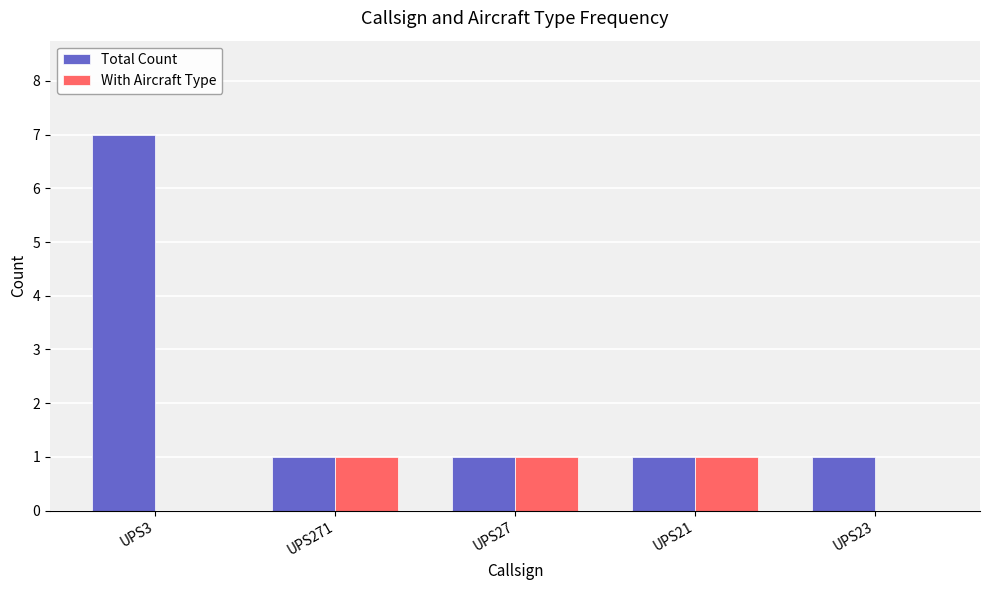

What is the greatest value displayed?

7